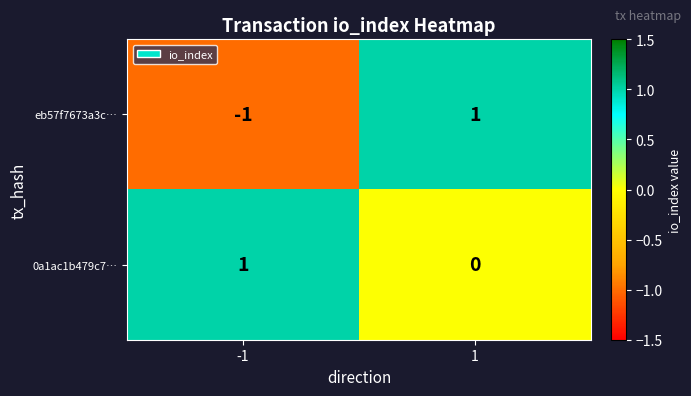

Is it true that 0a1ac1b479c7… equals 0 at 1?

True